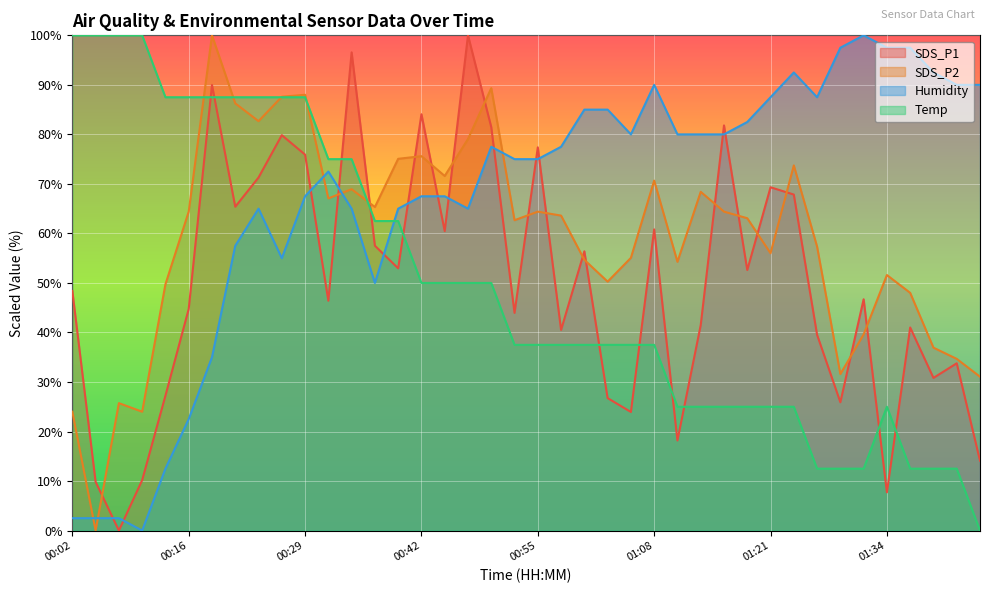

How many lines are shown in the chart?

4